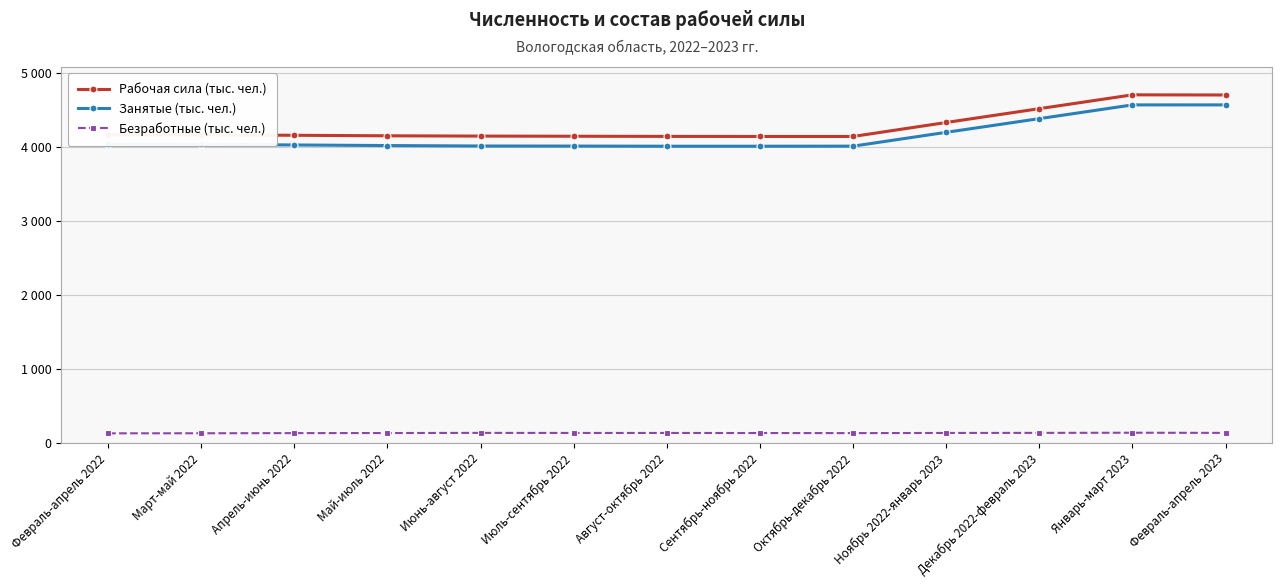

What position from the left is Февраль-апрель 2022?

1